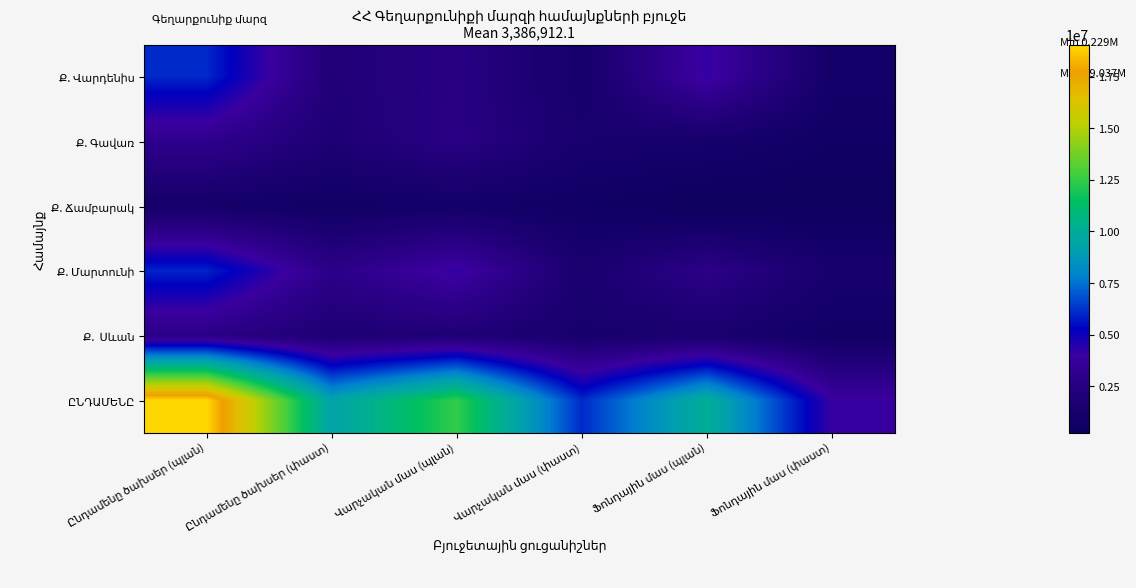

At Ընդամենը ծախսեր (պլան), list the series in order from smallest to largest.

Ք. Ճամբարակ, Ք. Սևան, Ք. Գավառ, Ք. Մարտունի, Ք. Վարդենիս, ԸՆԴԱՄԵՆԸ